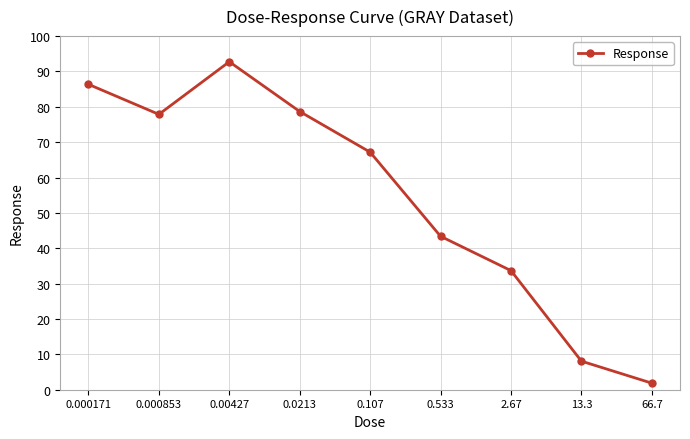

What is the difference between the second highest and second lowest values?

78.3